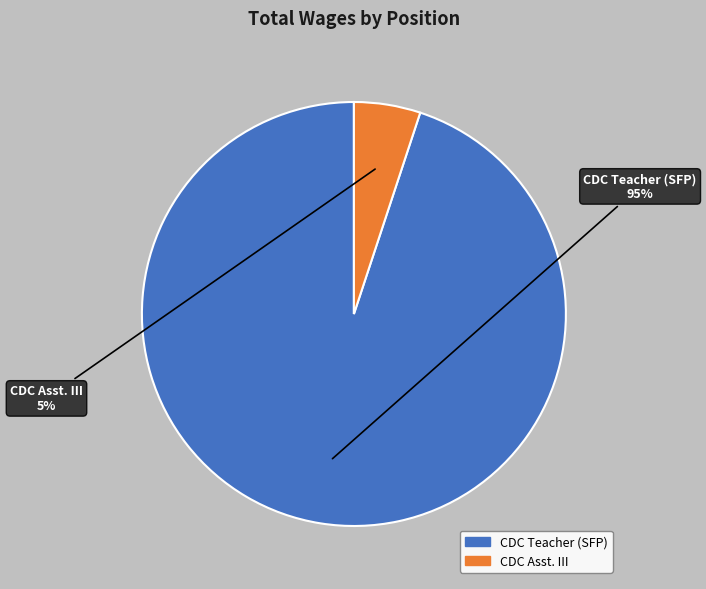

To the nearest percent, what is the difference between the largest and smallest slice percentages?

90%